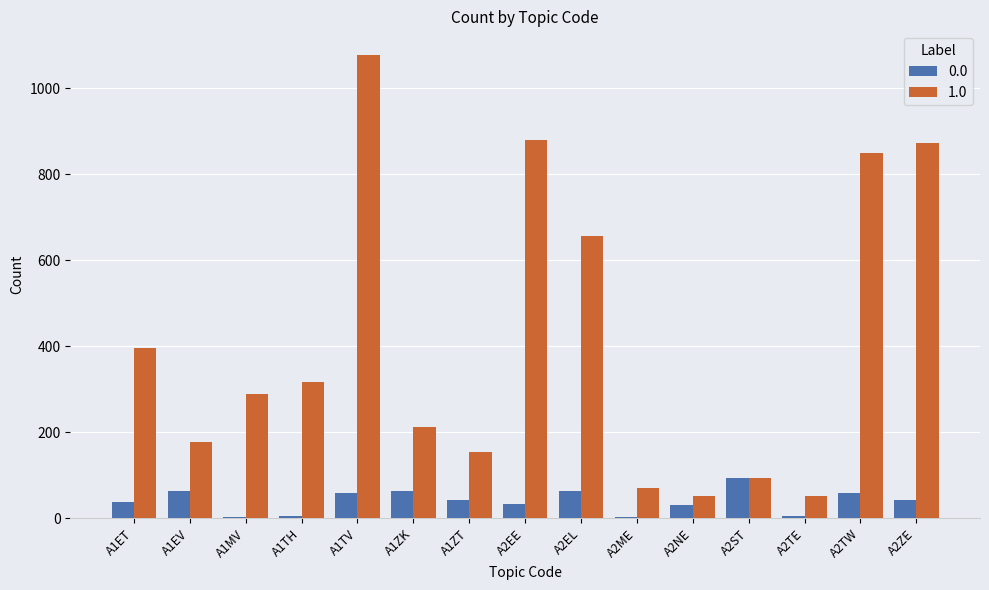

The 1.0 series shows 176 at A1EV. True or false?

True